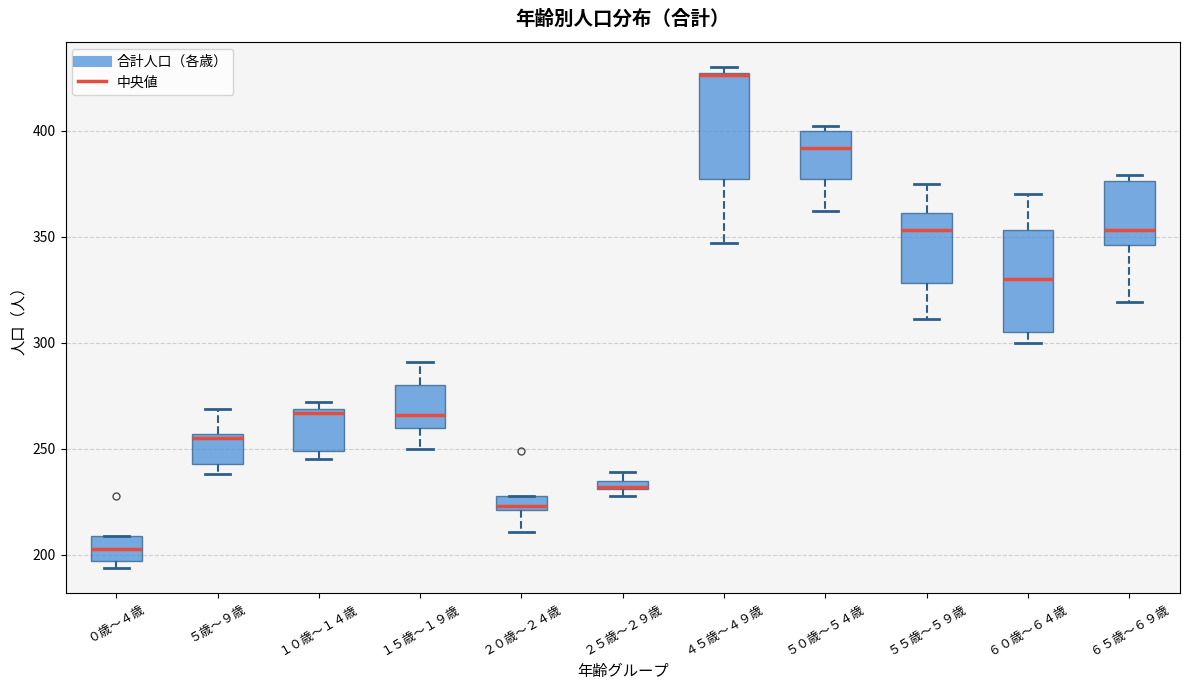

Where does the lower whisker of the box for １５歳～１９歳 end on the y-axis? The values are not printed on the chart, so give them approximately, as read against the axis.

250